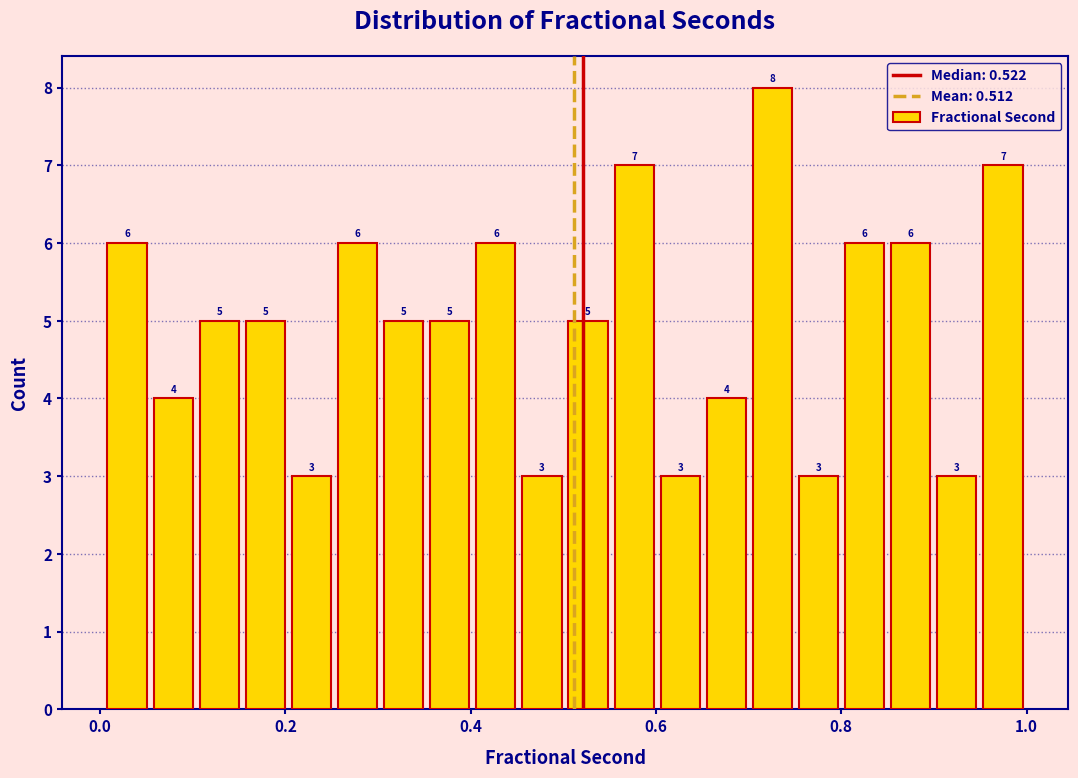

Read against the x-axis, roughly where is the centre of the tallest bar?

0.72